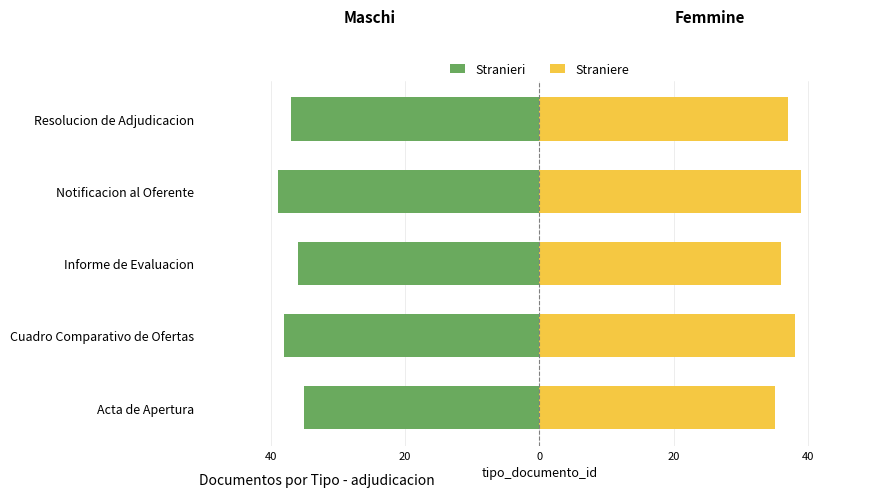

What are all the series names shown in the legend?

Stranieri, Straniere